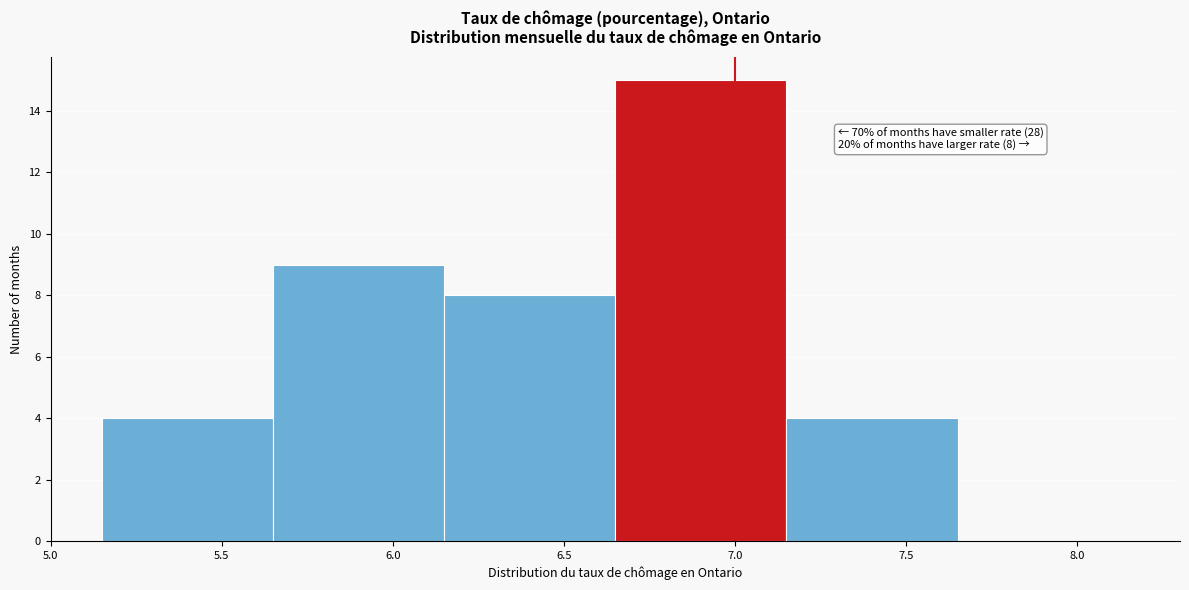

Over which range of the x-axis is the bar tallest?

6.65 to 7.15